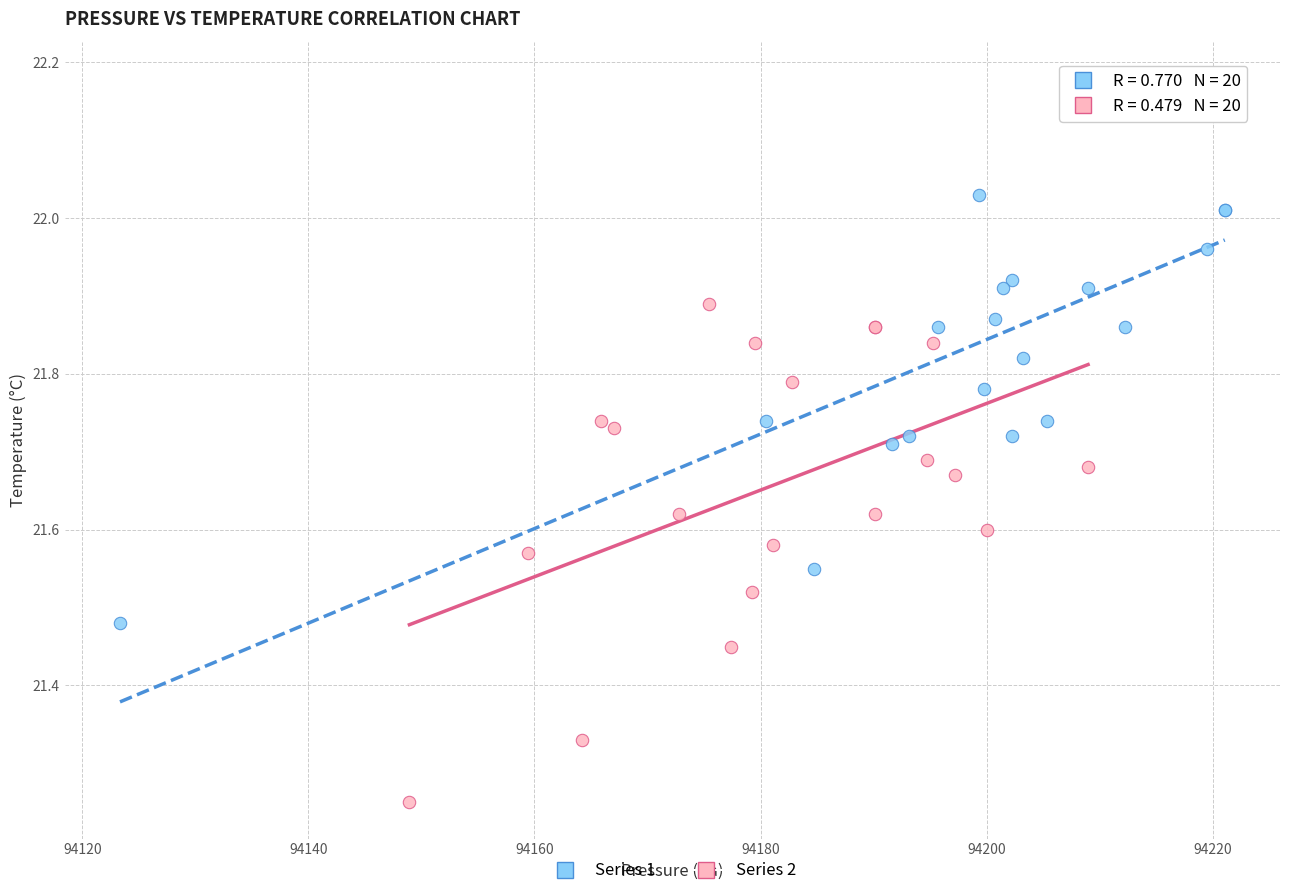

Which series reaches the maximum Y coordinate?

Series 1